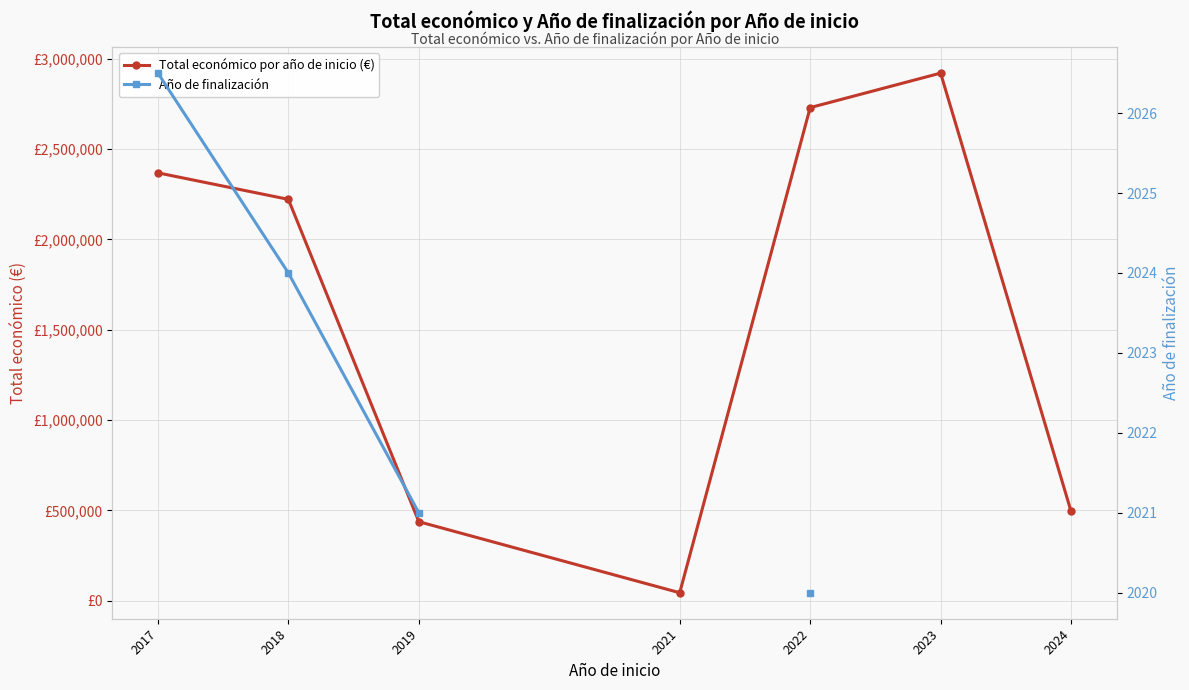

What is the difference between the maximum and minimum values in the Total económico por año de inicio (€) series?

2876565.0